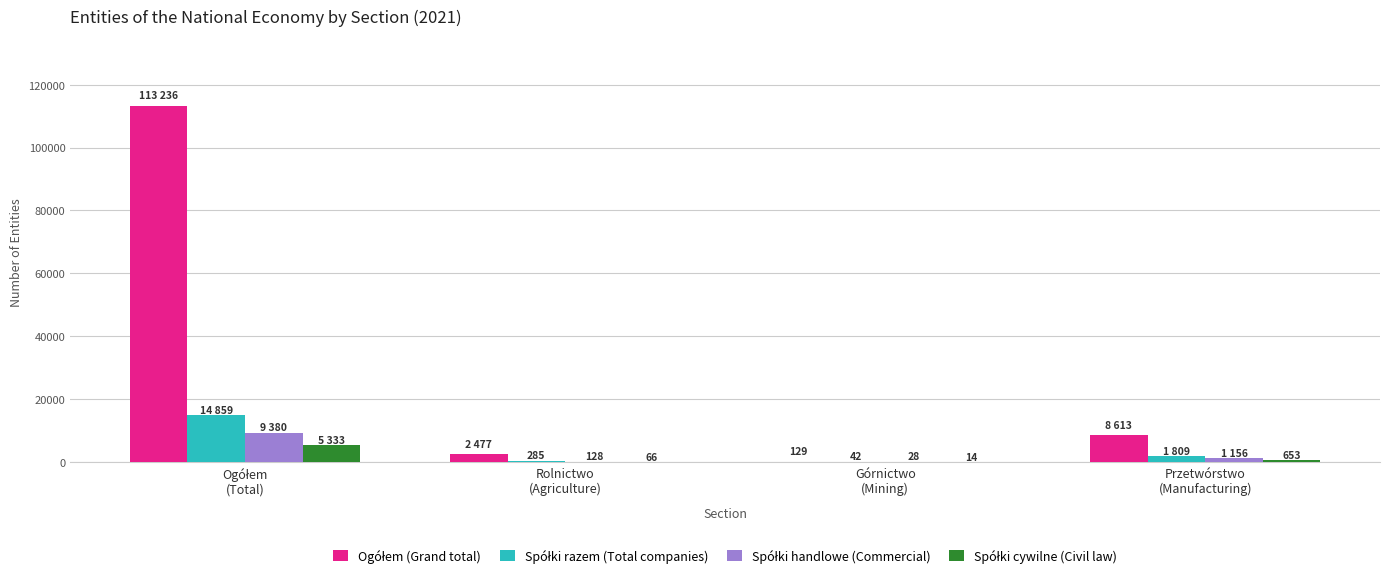

What is the greatest value displayed?

113236